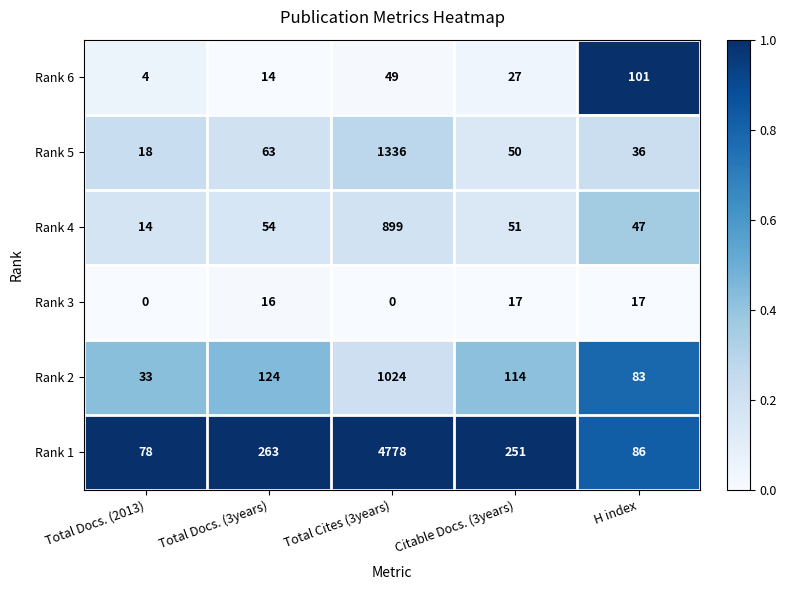

Reading right to left, extract all data points from this chart.

Rank 6: 101	27	49	14	4
Rank 5: 36	50	1336	63	18
Rank 4: 47	51	899	54	14
Rank 3: 17	17	0	16	0
Rank 2: 83	114	1024	124	33
Rank 1: 86	251	4778	263	78